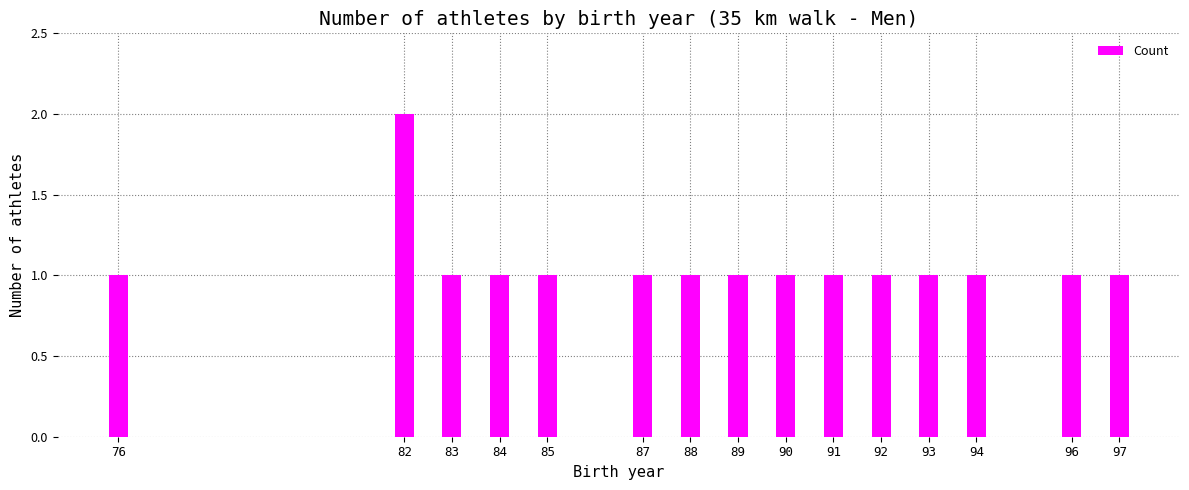

What is the value of the 14th bar from the left?

1